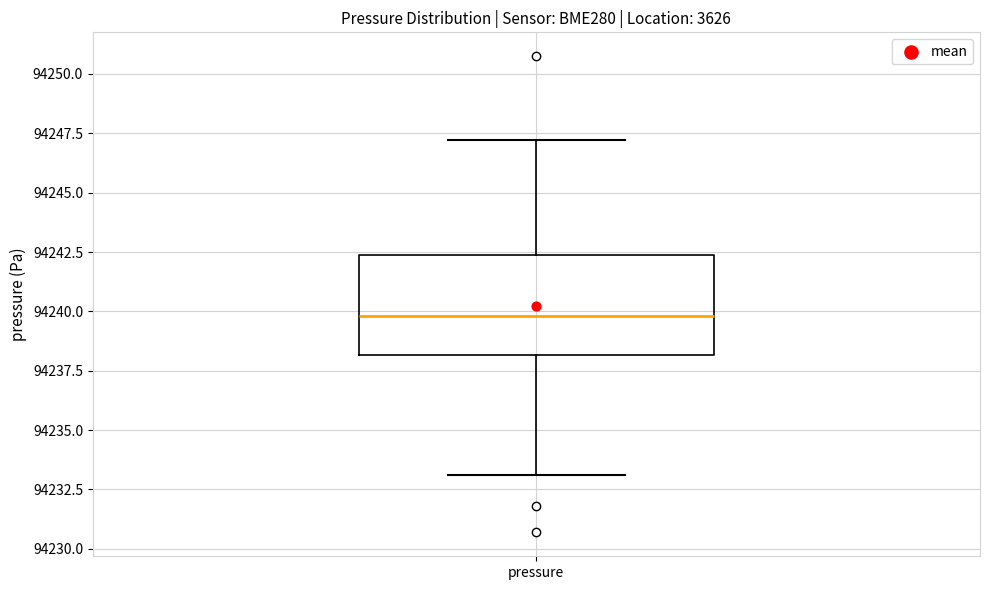

Where is the lower edge of the box for pressure on the y-axis? The values are not printed on the chart, so give them approximately, as read against the axis.

94238.0